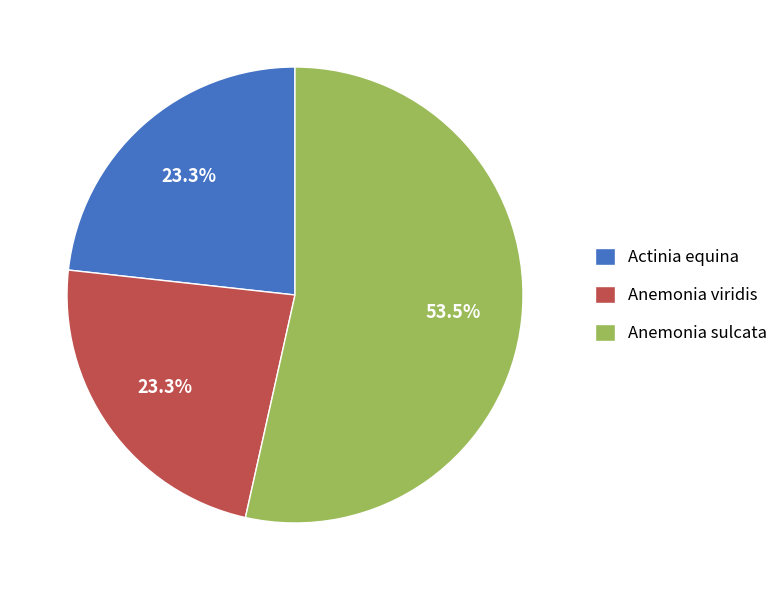

Which slice represents more than half of the pie?

Anemonia sulcata